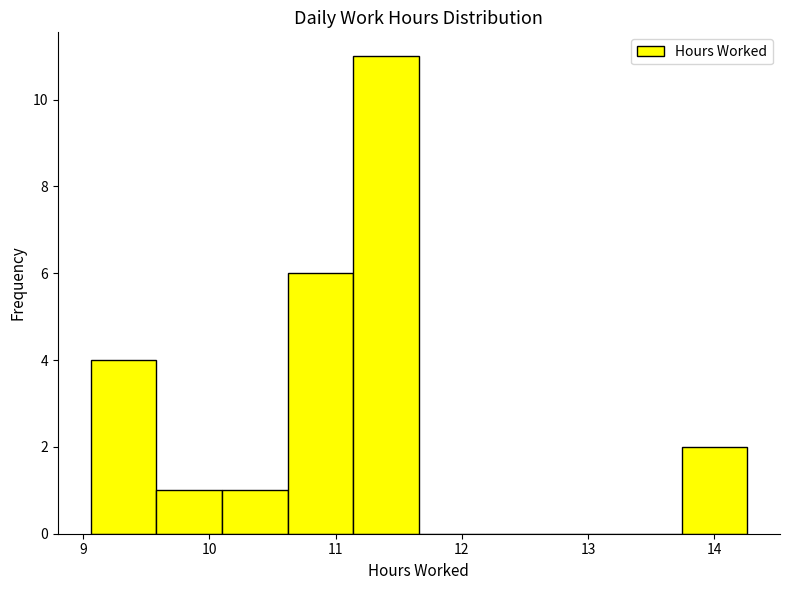

Reading left to right, transcribe this chart: for each bar, give the range it covers on the x-axis and its height. Neither the bar edges nor the heights are printed on the chart, so give them approximately, as read against the axes.

9.06 to 9.58: 4
9.58 to 10.10: 1
10.10 to 10.62: 1
10.62 to 11.14: 6
11.14 to 11.66: 11
11.66 to 12.18: 0
12.18 to 12.70: 0
12.70 to 13.22: 0
13.22 to 13.74: 0
13.74 to 14.26: 2